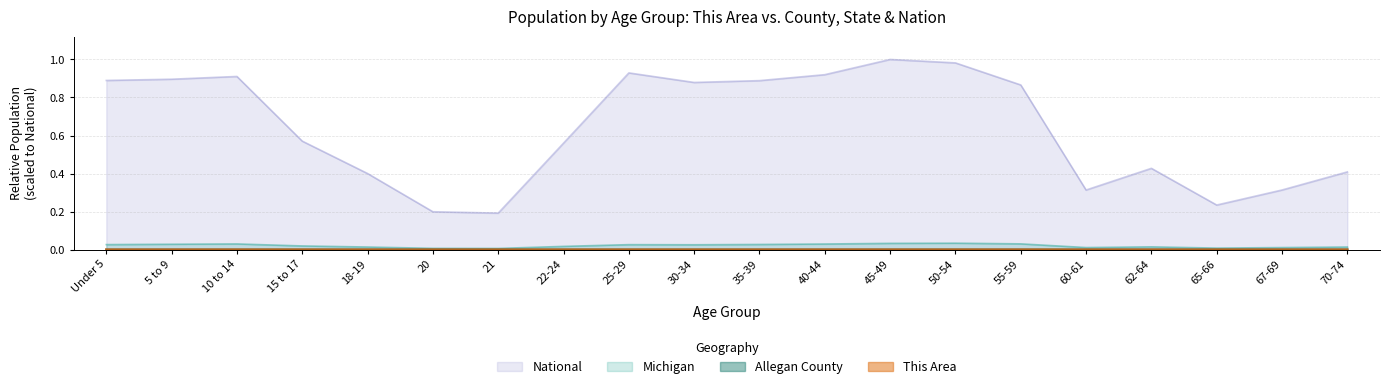

True or false: Michigan and This Area intersect in this chart.

False